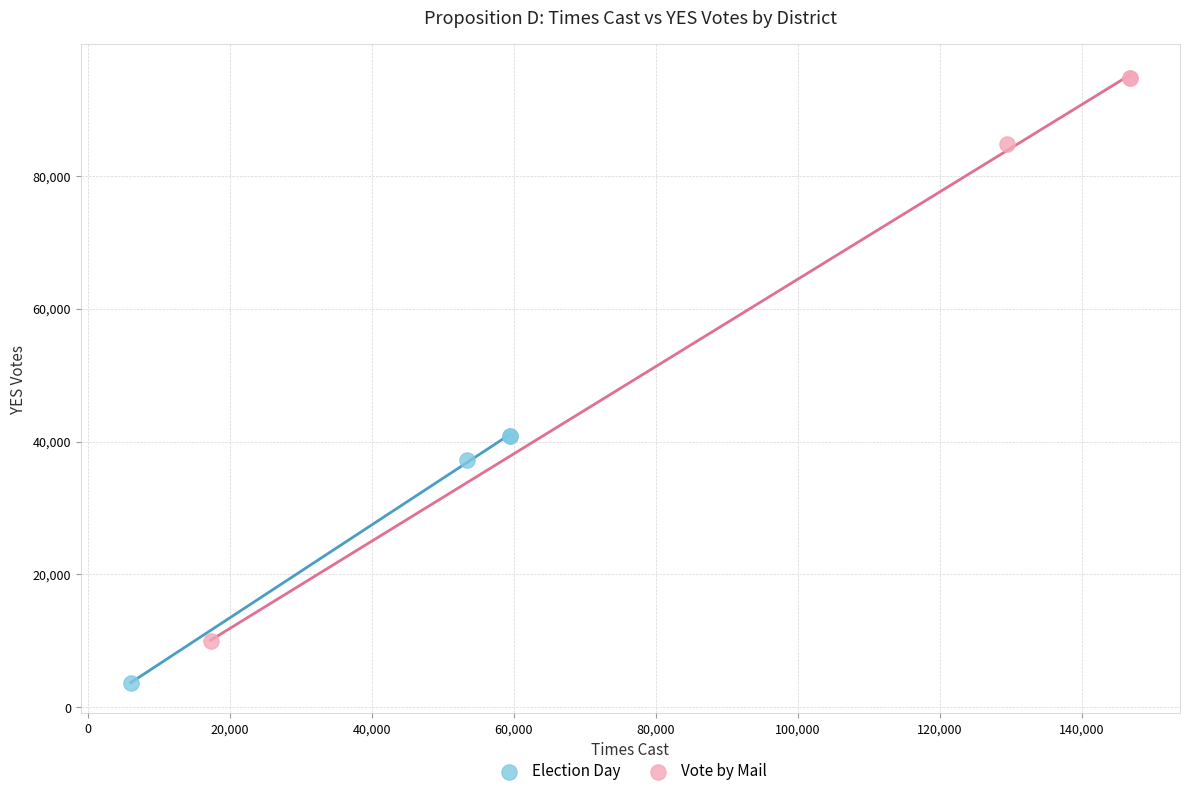

Which series has the largest Y range (max minus min)?

Vote by Mail